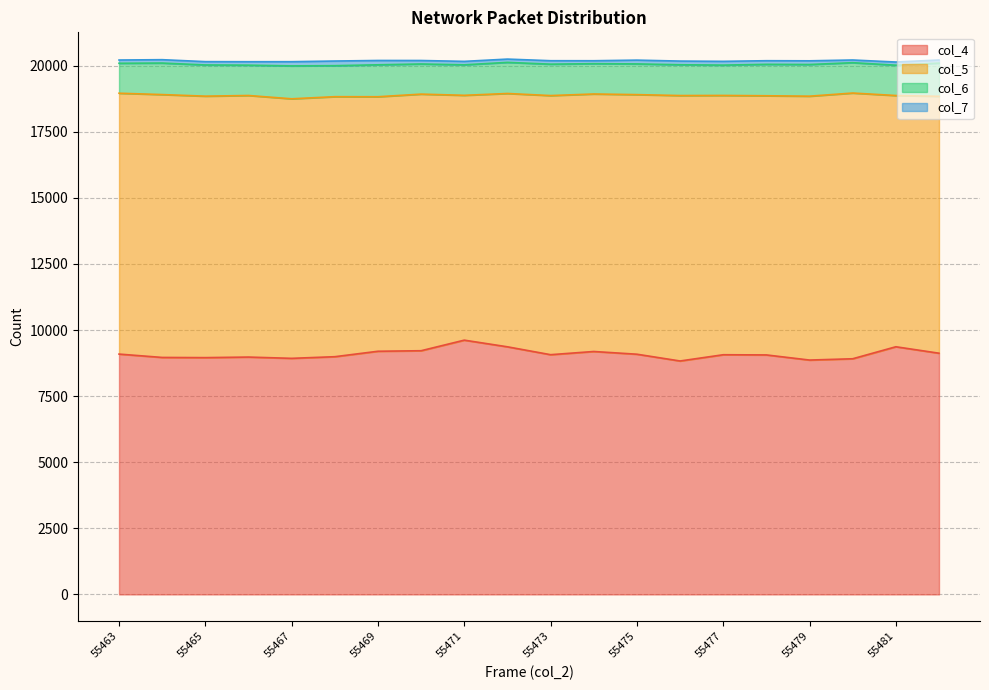

What is the lowest value of the col_4 series?

8830